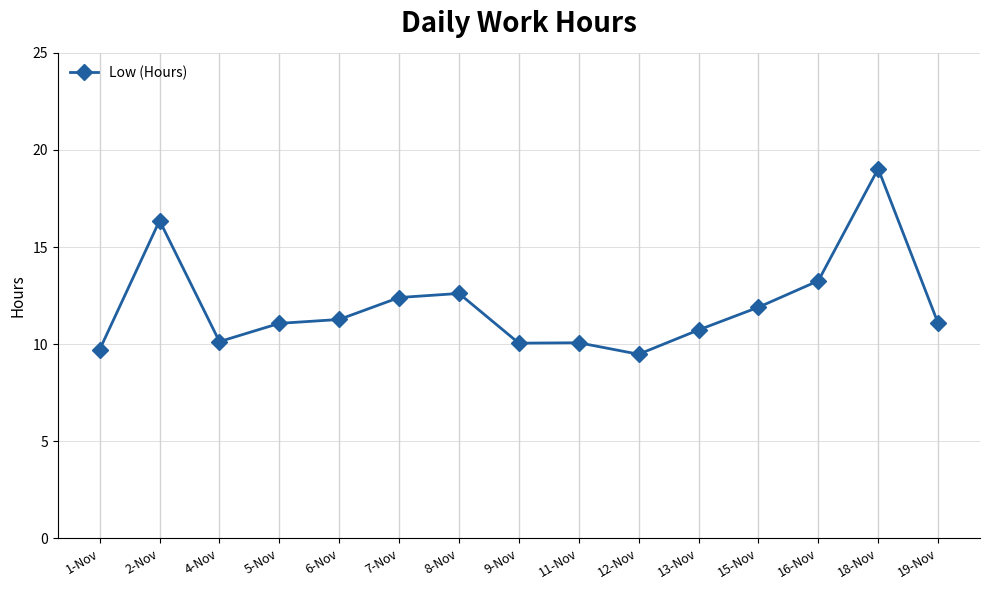

Reading right to left, extract all data points from this chart.

19-Nov=11.1	18-Nov=19.0	16-Nov=13.3	15-Nov=11.9	13-Nov=10.7	12-Nov=9.5	11-Nov=10.1	9-Nov=10.1	8-Nov=12.6	7-Nov=12.4	6-Nov=11.3	5-Nov=11.1	4-Nov=10.1	2-Nov=16.4	1-Nov=9.7